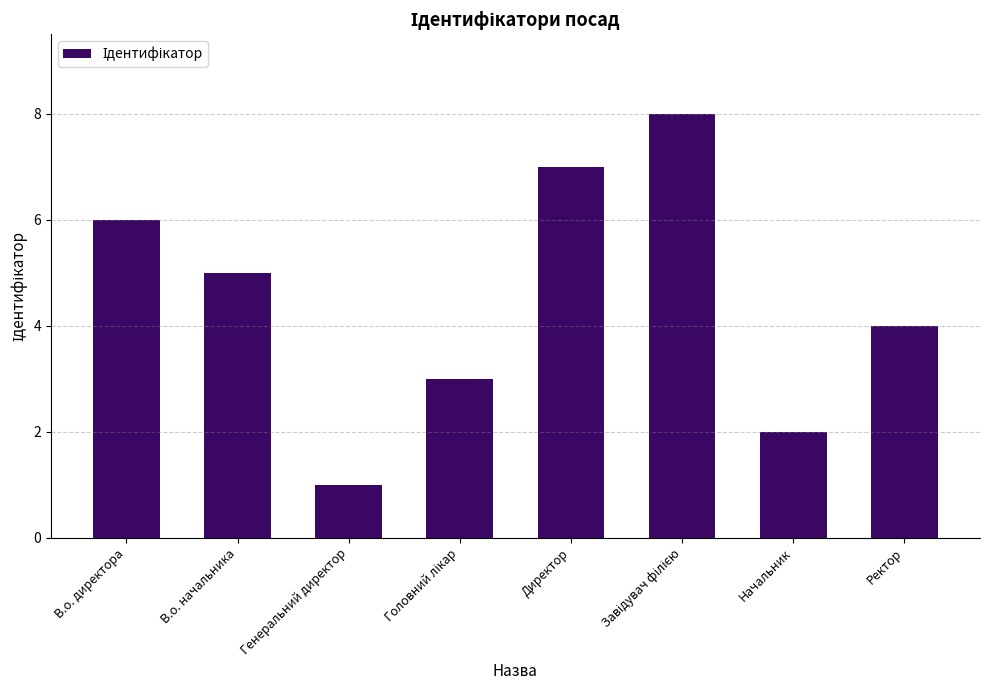

What is the sum of all values?

36